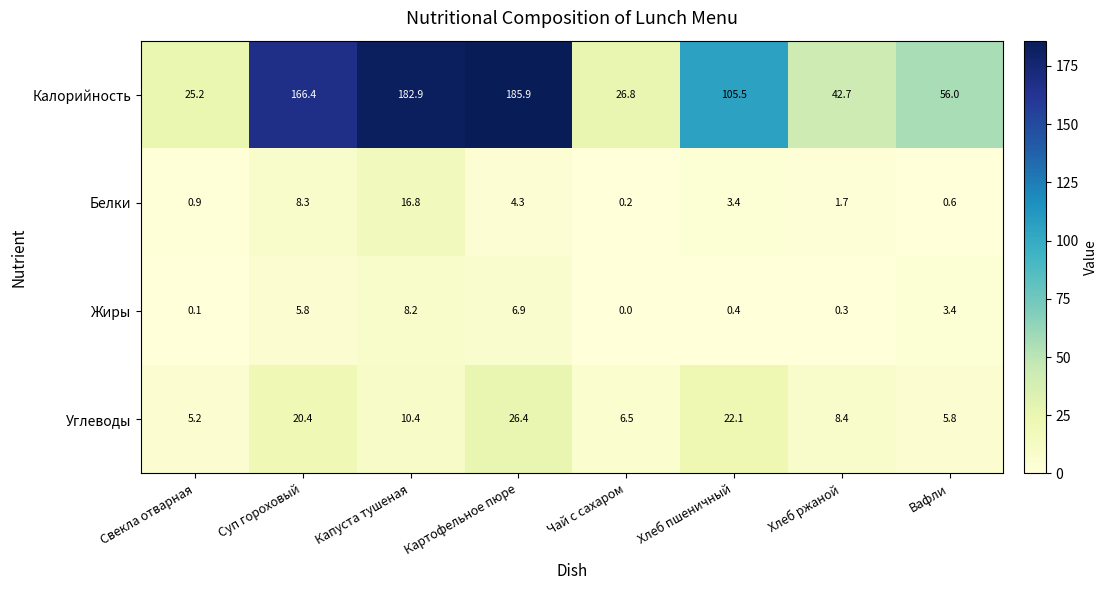

Rank the series at Свекла отварная from lowest to highest value.

Жиры, Белки, Углеводы, Калорийность